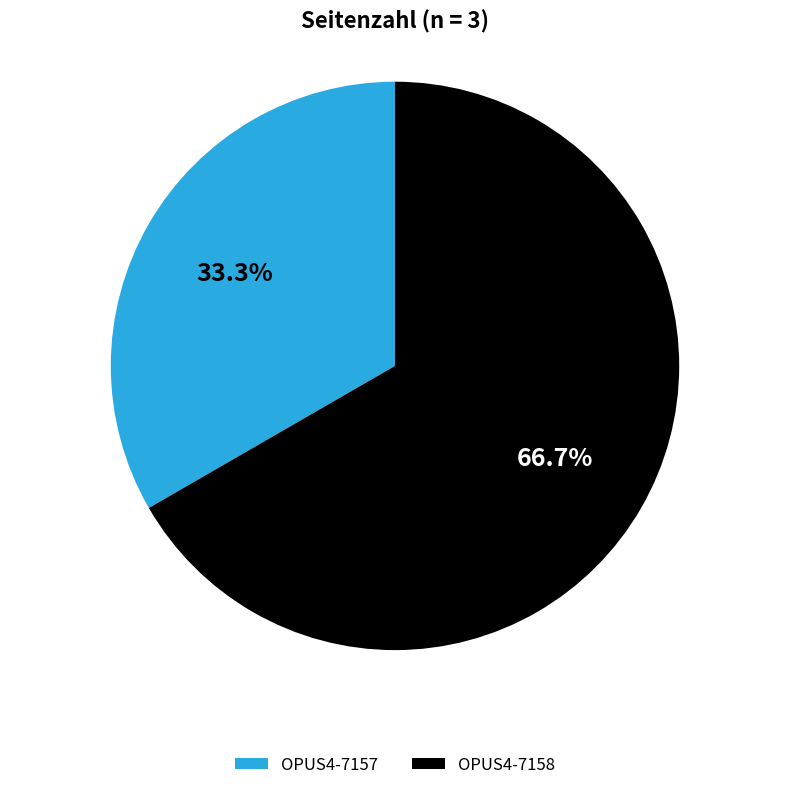

Does OPUS4-7157 account for over 50% of the chart?

No